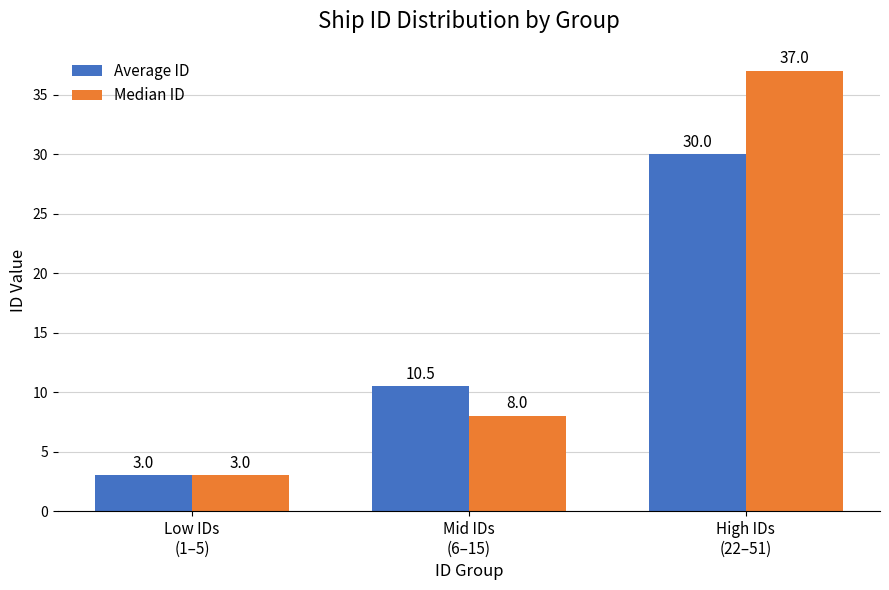

At Mid IDs
(6–15), list the series in order from largest to smallest.

Average ID, Median ID